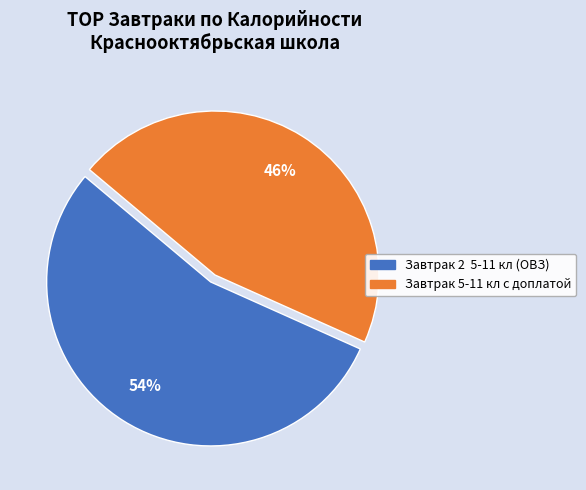

Between Завтрак 5-11 кл с доплатой and Завтрак 2 5-11 кл (ОВЗ), which is larger?

Завтрак 2 5-11 кл (ОВЗ)